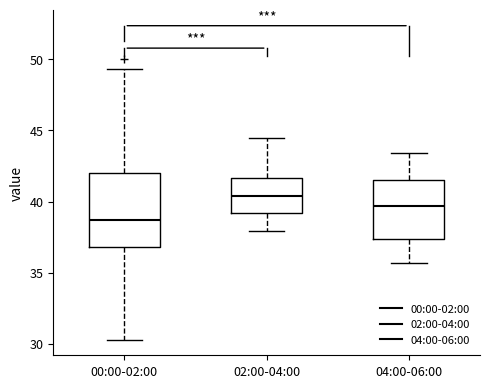

Reading left to right, read every box against the y-axis: the position of its median line, the range the box covers, and the ends of its whiskers. The values are not printed on the chart, so give them approximately, as read against the axis.

00:00-02:00: median 38.5, box 37.0 to 42.0, whiskers 30.5 to 49.5
02:00-04:00: median 40.5, box 39.0 to 41.5, whiskers 38.0 to 44.5
04:00-06:00: median 39.5, box 37.5 to 41.5, whiskers 35.5 to 43.5